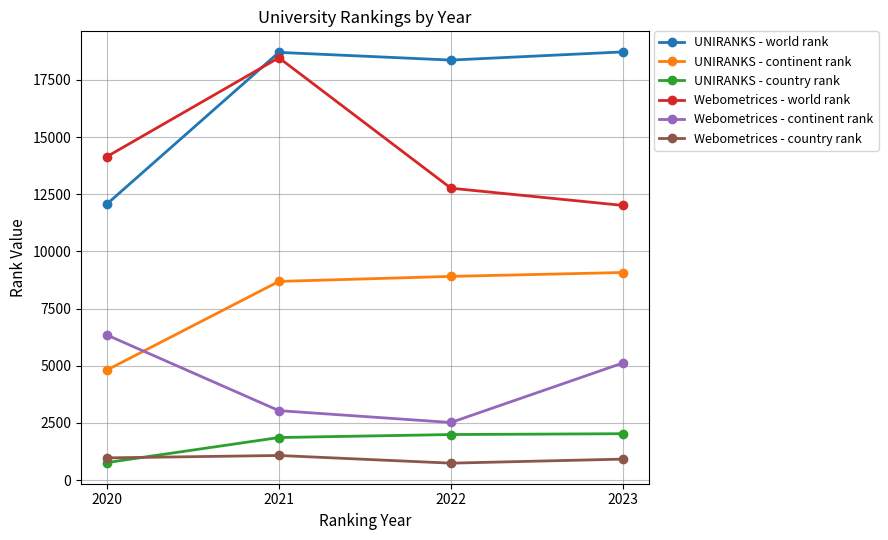

Which series has the largest total across all categories?

UNIRANKS - world rank